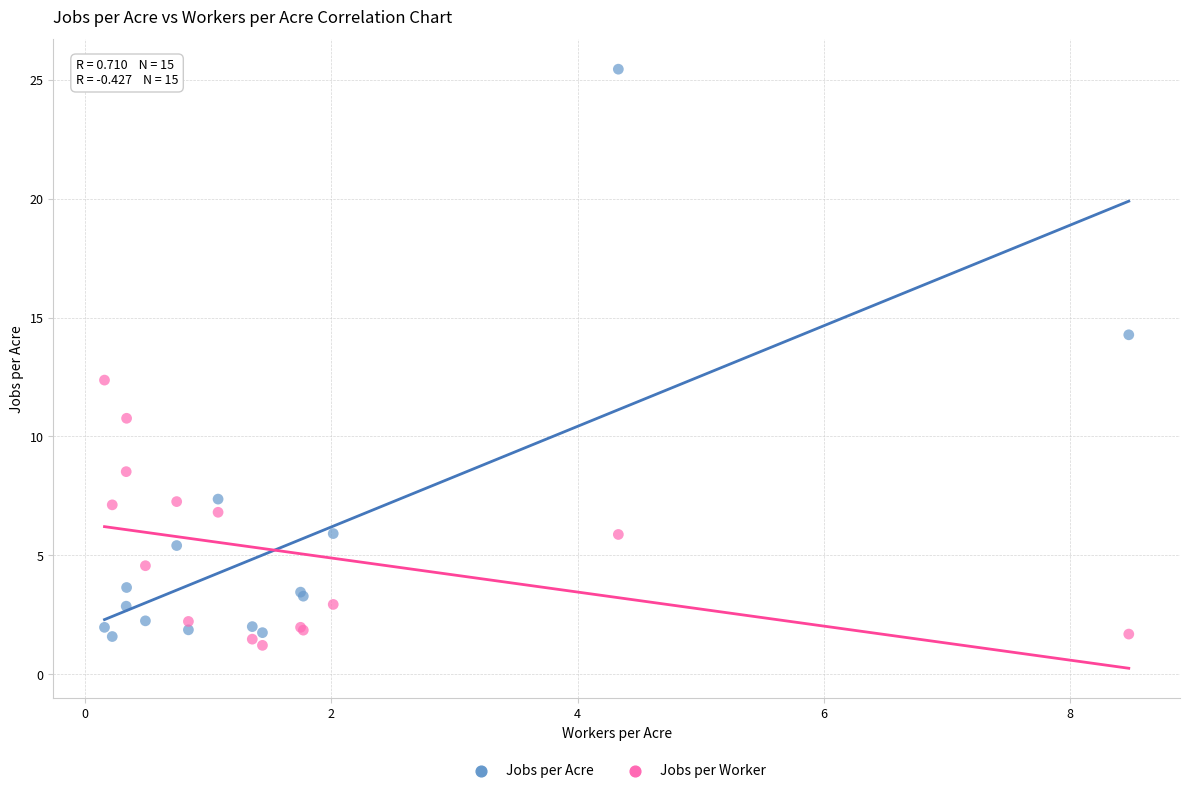

Which series contains the highest Y value?

Jobs per Acre